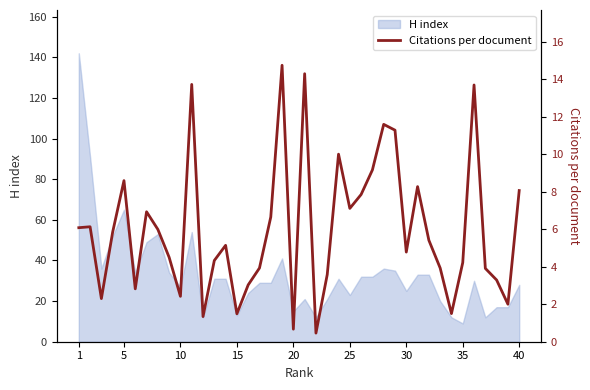

What is the minimum value shown in the chart?

0.5